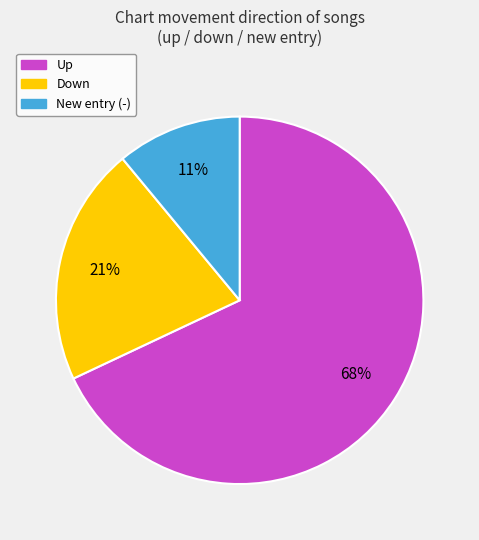

Is there a majority slice in this chart?

Yes